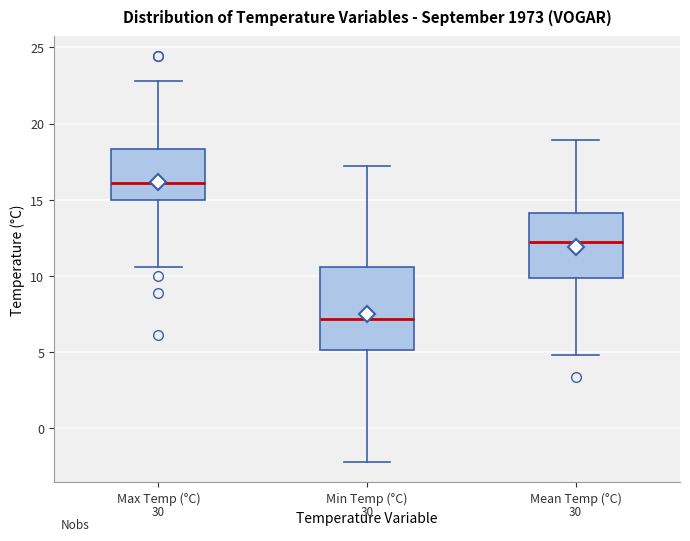

Reading left to right, read every box against the y-axis: the position of its median line, the range the box covers, and the ends of its whiskers. The values are not printed on the chart, so give them approximately, as read against the axis.

Max Temp (°C): median 16.0, box 15.0 to 18.5, whiskers 10.5 to 23.0
Min Temp (°C): median 7.0, box 5.0 to 10.5, whiskers -2.0 to 17.0
Mean Temp (°C): median 12.5, box 10.0 to 14.0, whiskers 5.0 to 19.0